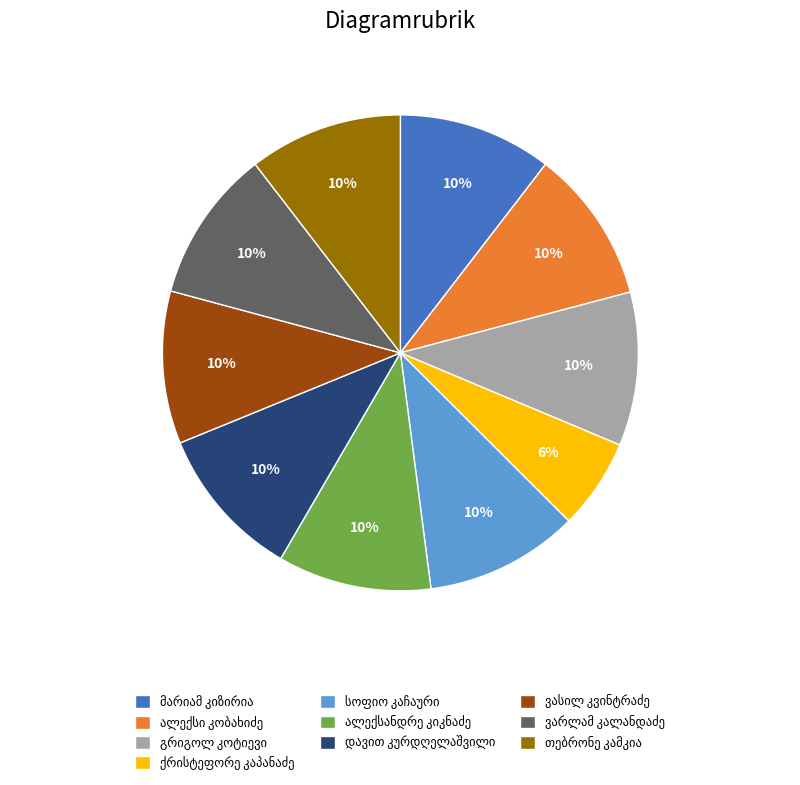

To the nearest percent, what is the difference between the largest and smallest slice percentages?

4%